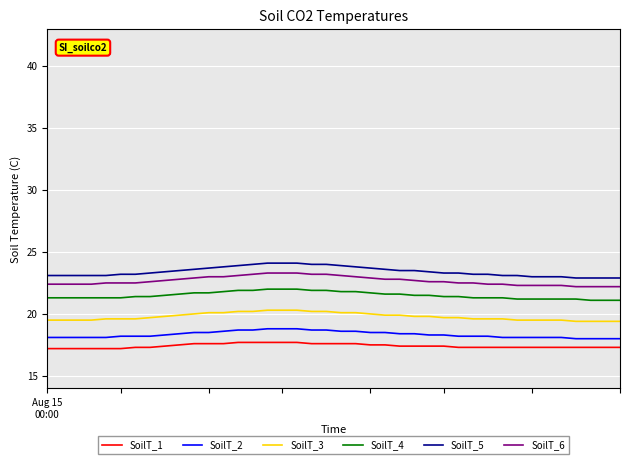

True or false: SoilT_3 and SoilT_2 cross at least once.

False